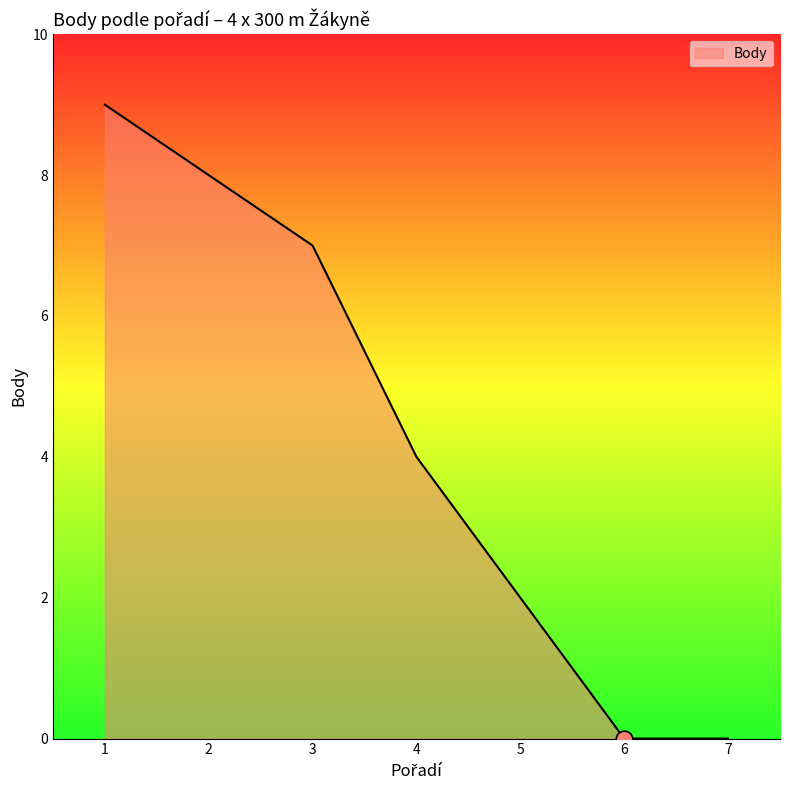

Where does the data first go above 4?

1